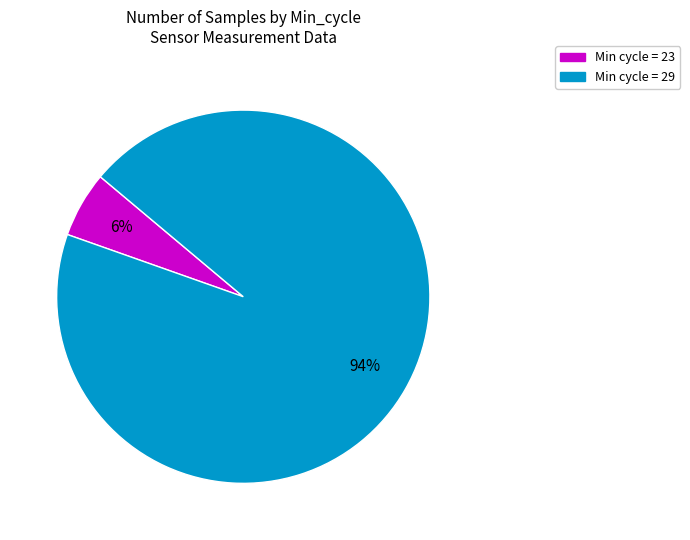

Is there a majority slice in this chart?

Yes